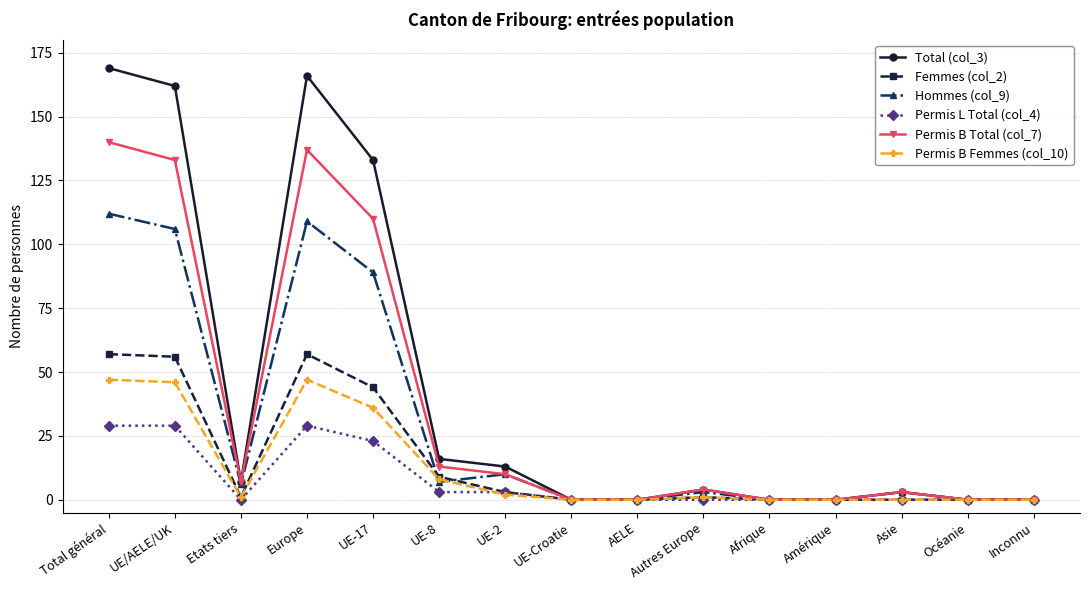

Is it true that Permis L Total (col_4) equals -20 at Autres Europe?

False